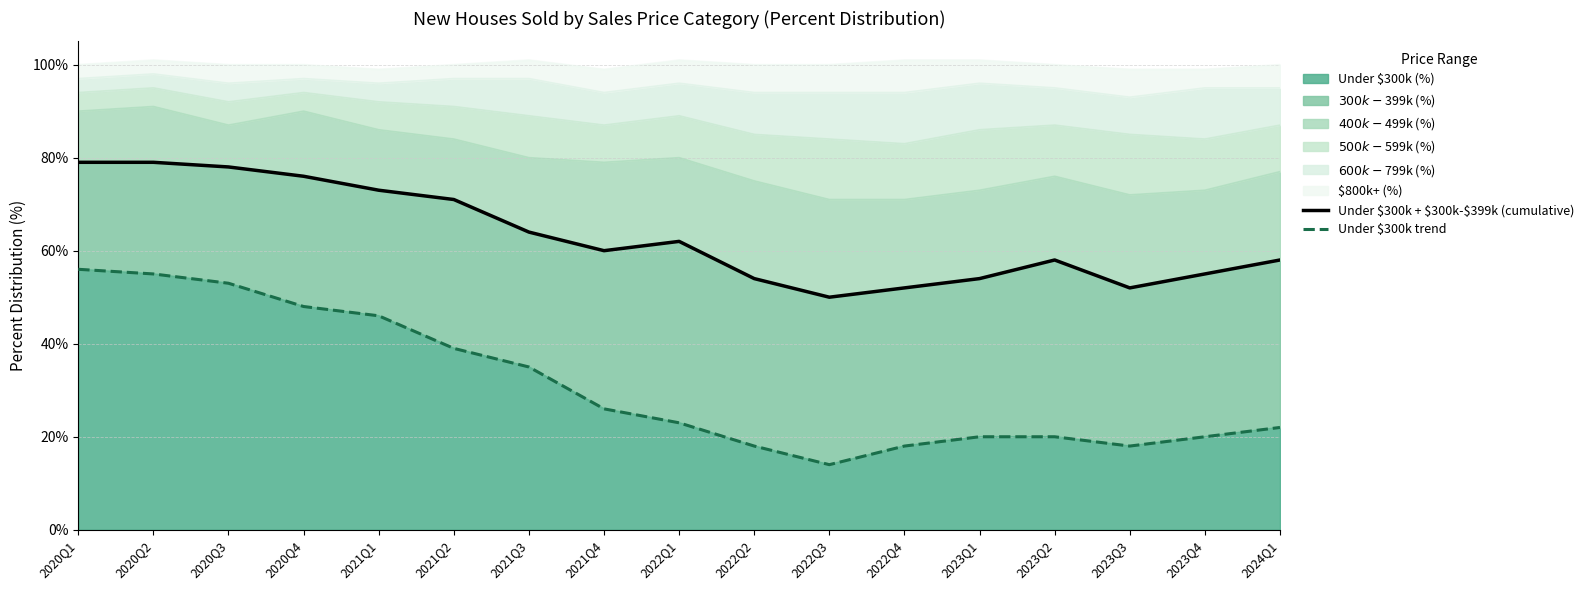

How many interior local valleys does the Under $300k + $300k-$399k (cumulative) series have?

3